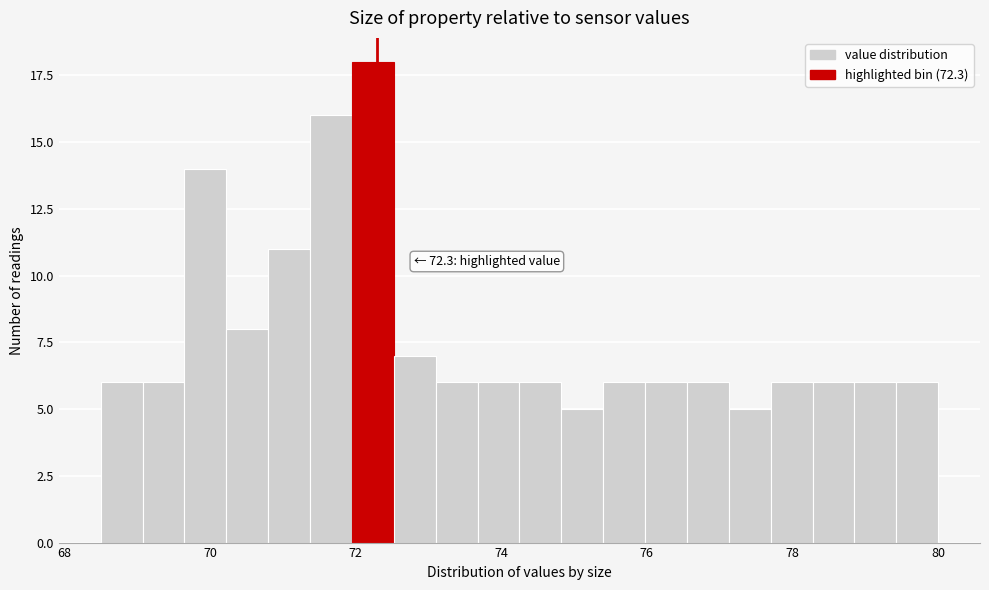

Around what value on the x-axis is the tallest bar? Give the approximate position of its centre, as read against the axis.

72.2